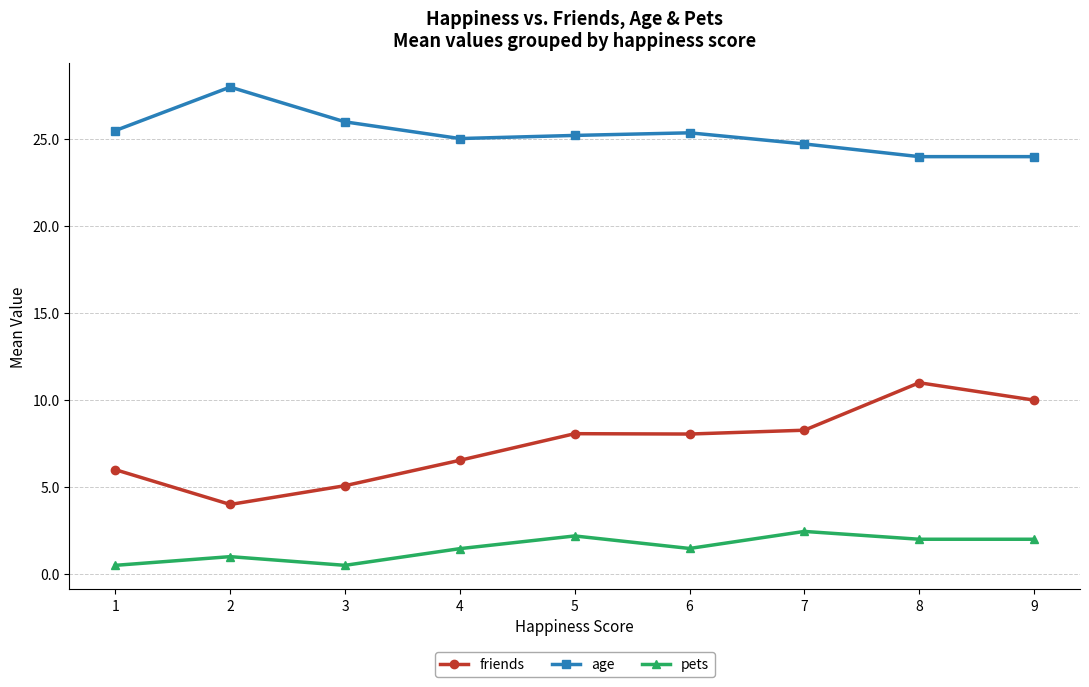

List the series in order of their overall mean, lowest first.

pets, friends, age